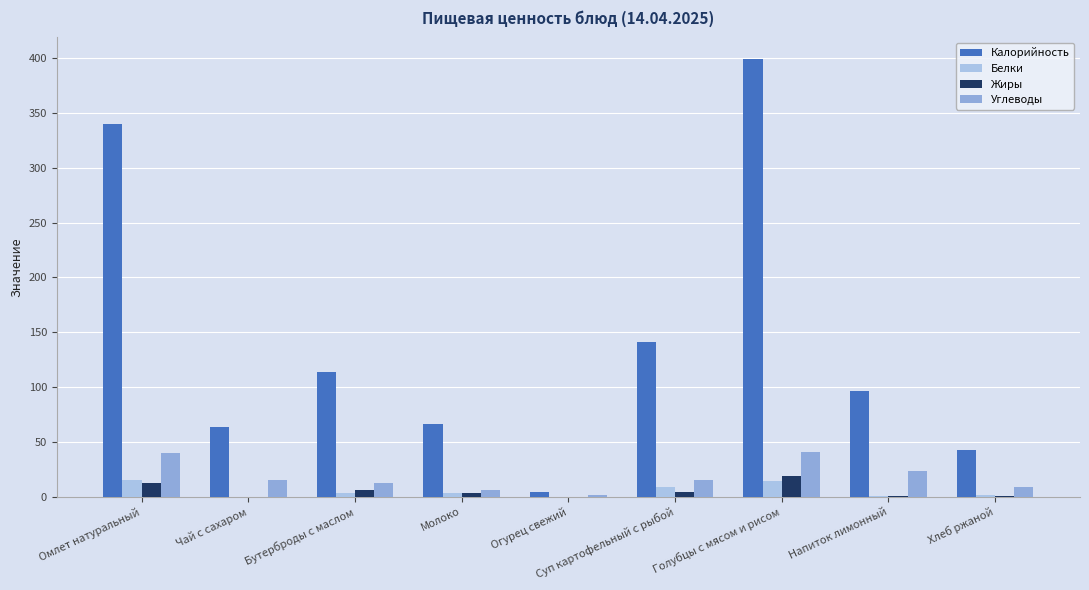

What is the value of the Калорийность bar at the 8th from the left?

96.0